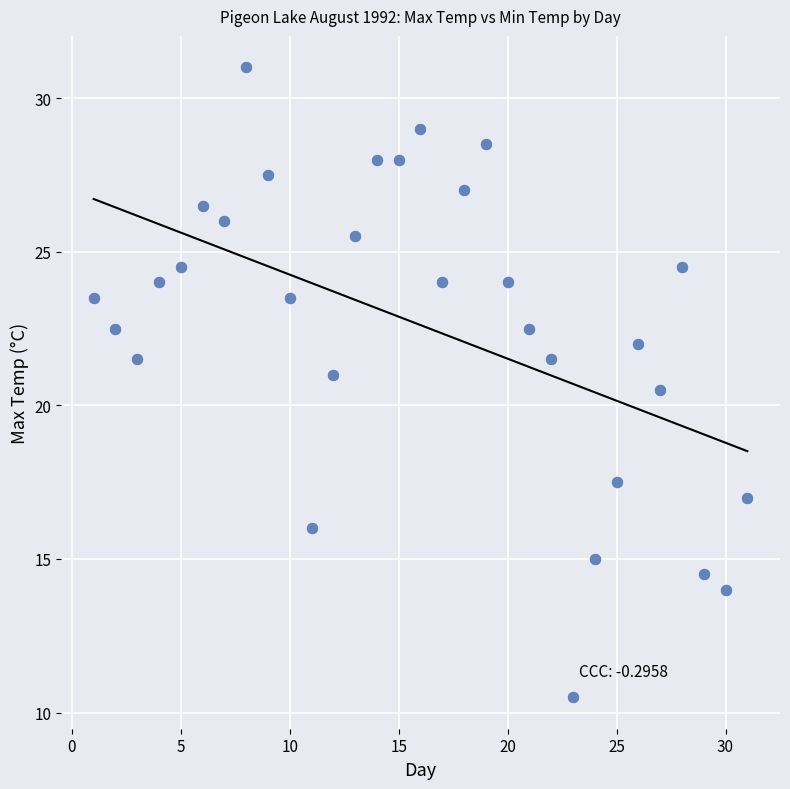

What is the range of Y values (max minus min)?

20.5